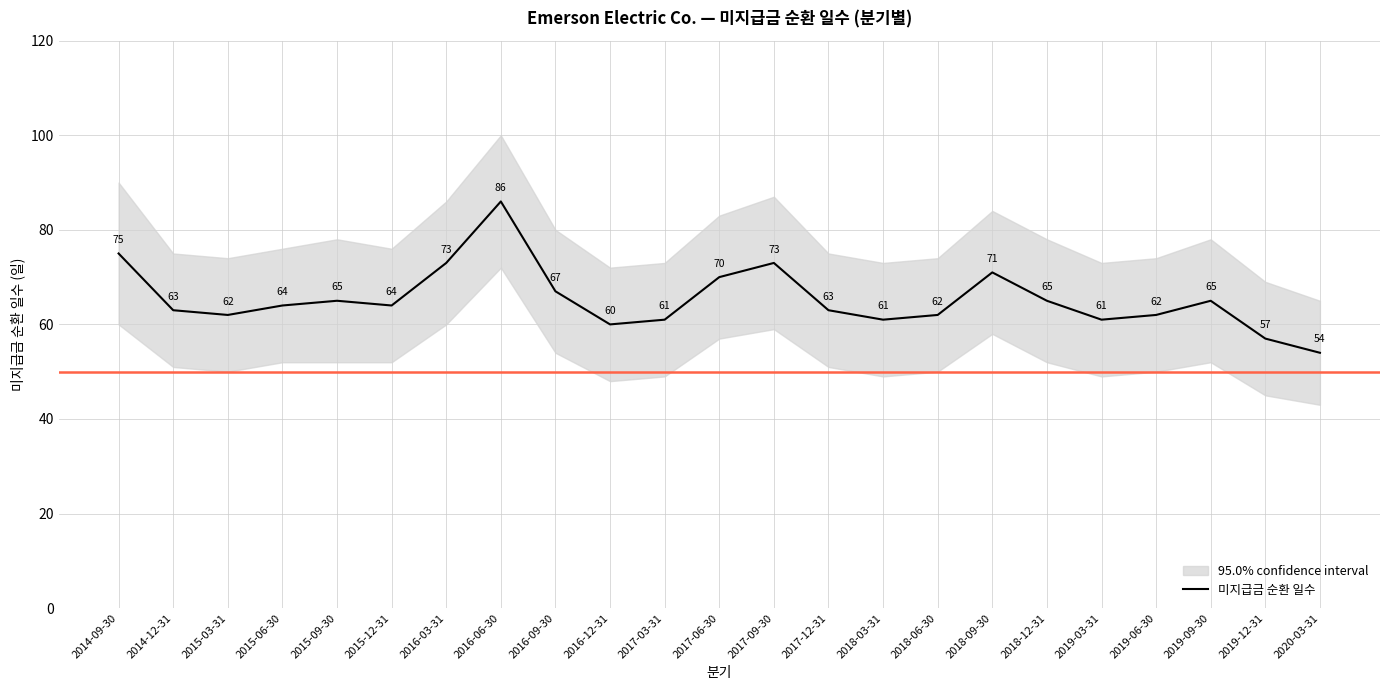

At which category does the chart reach its peak across all series?

2016-06-30